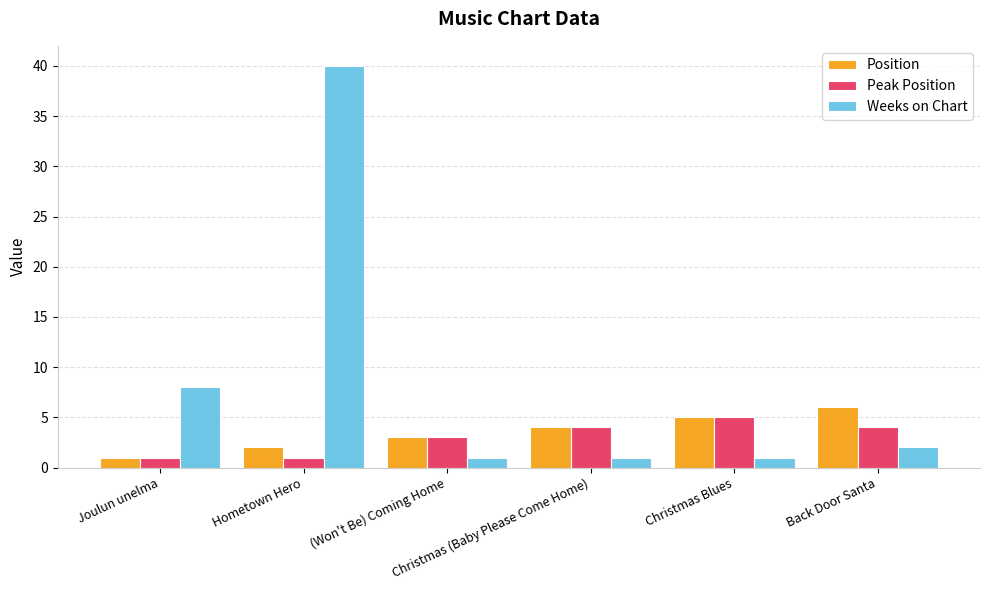

What are all the series names shown in the legend?

Position, Peak Position, Weeks on Chart